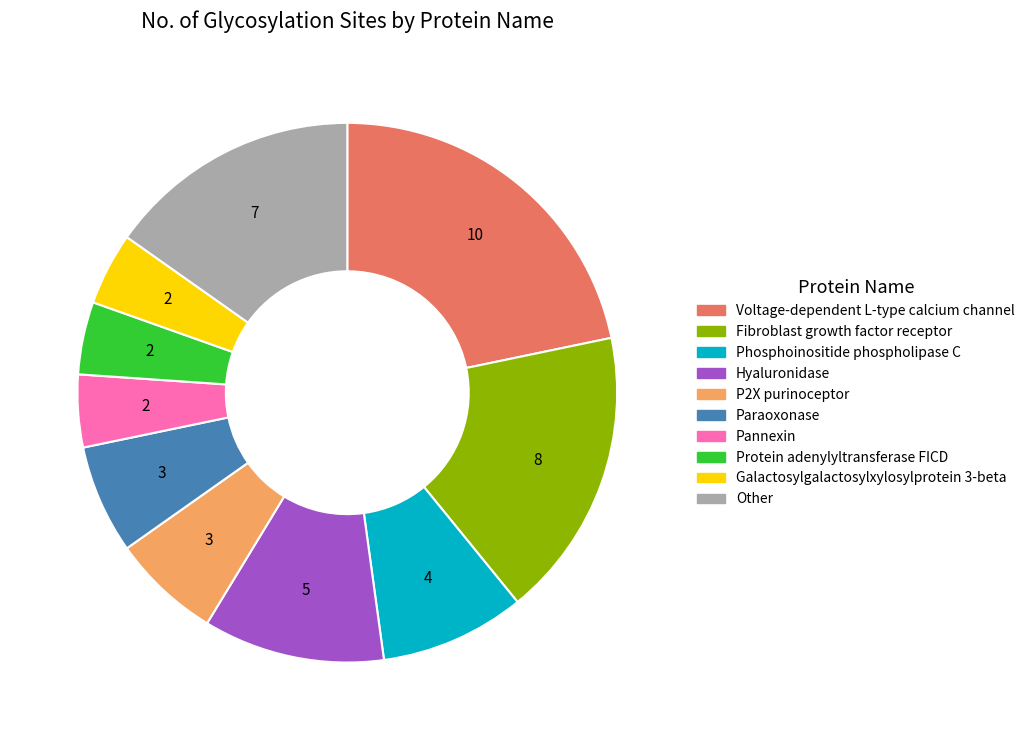

Is the sum of Other and Fibroblast growth factor receptor greater than half?

No